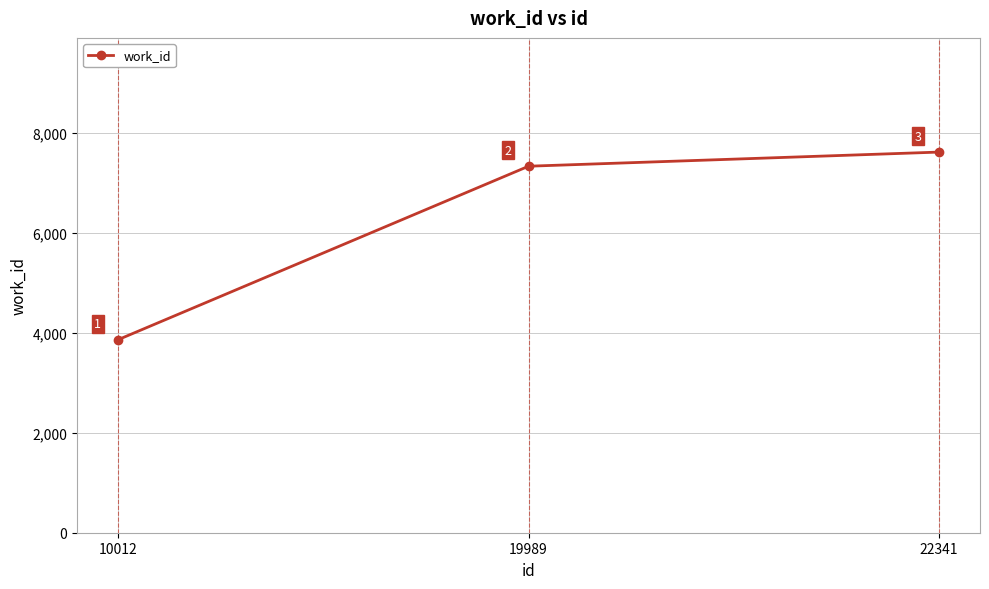

Count the number of data series in this chart.

1